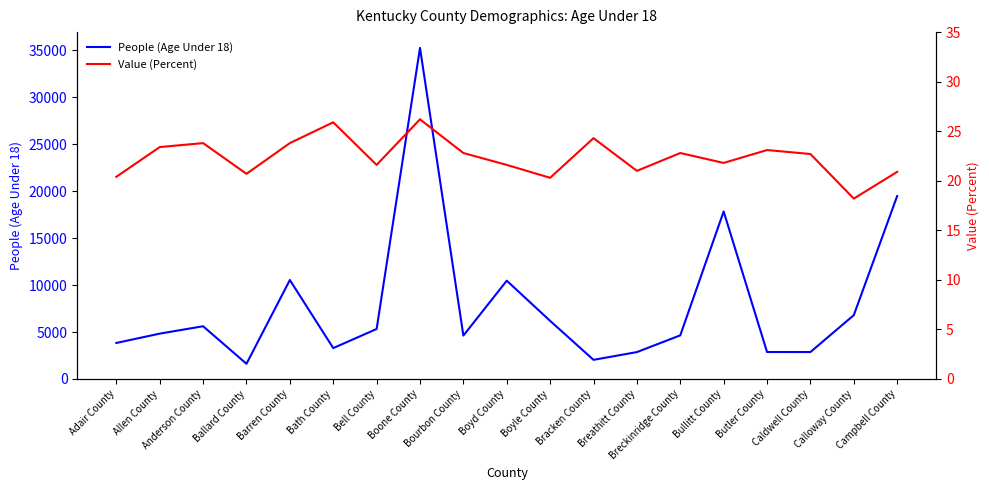

What is the value of the People (Age Under 18) point at the 4th from the left?

1619.0